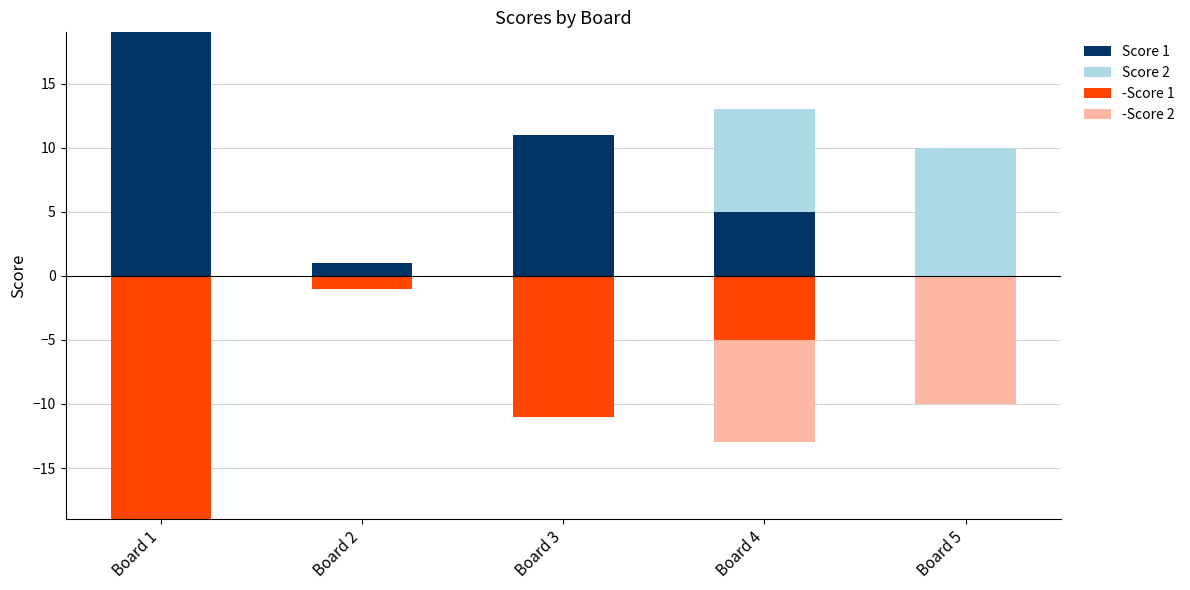

What is the sum of the -Score 1 values at Board 2 and Board 3?

-12